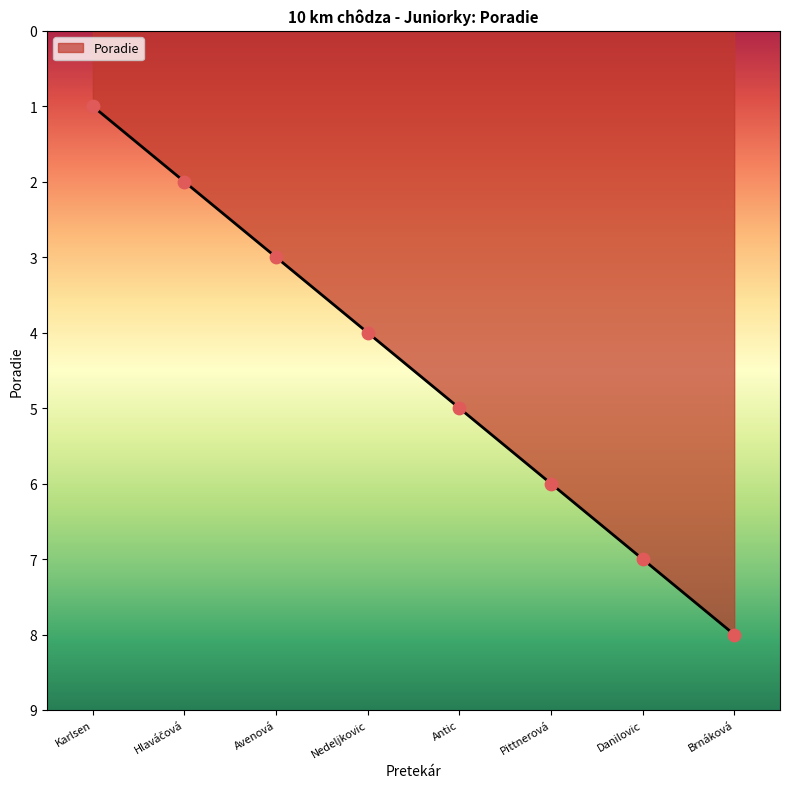

Between Nedeljkovic and Avenová, which is larger?

Nedeljkovic